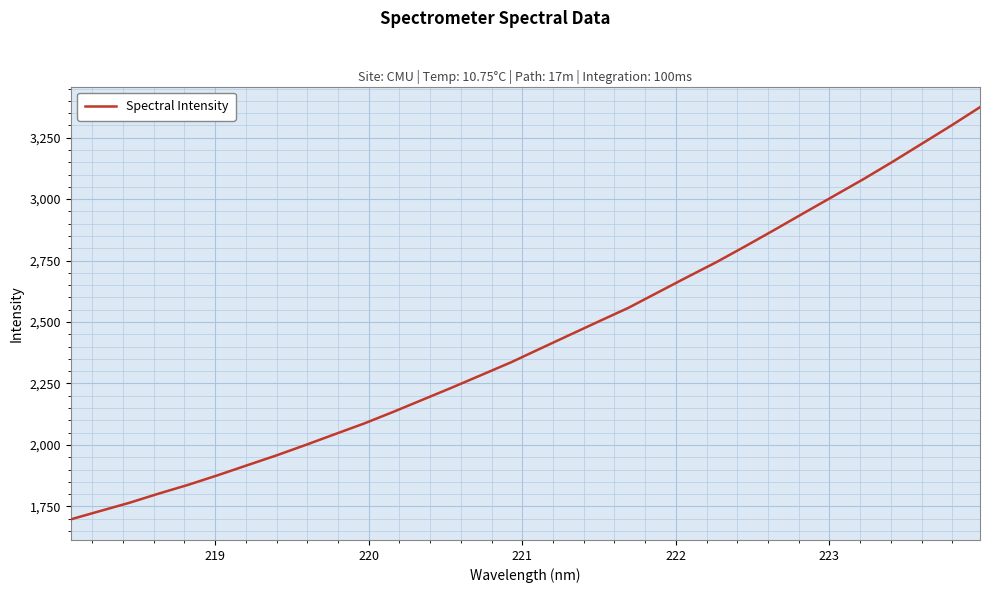

What is the greatest value displayed?

3374.1